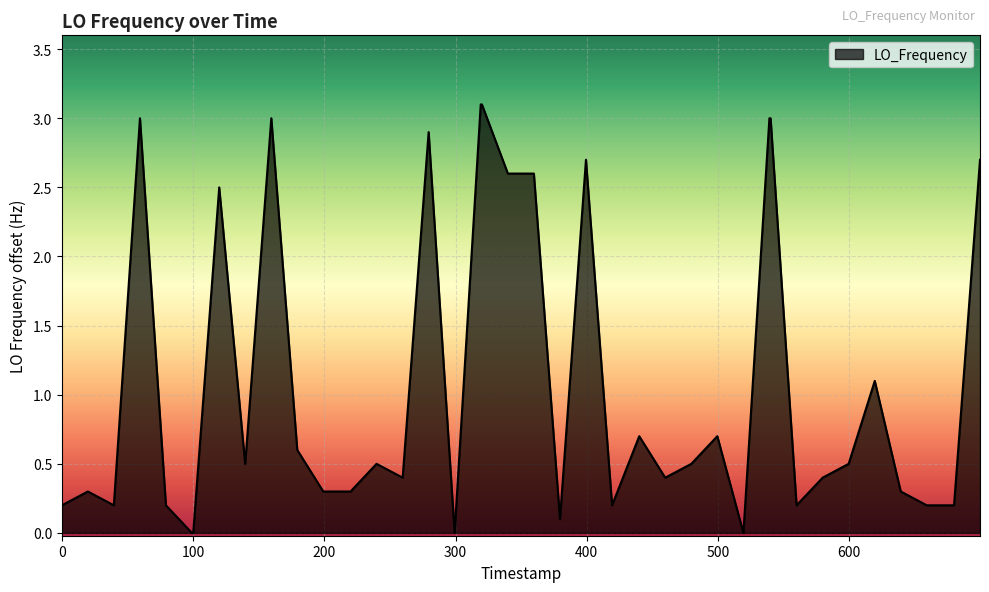

What is the difference between the maximum and minimum values?

3.1